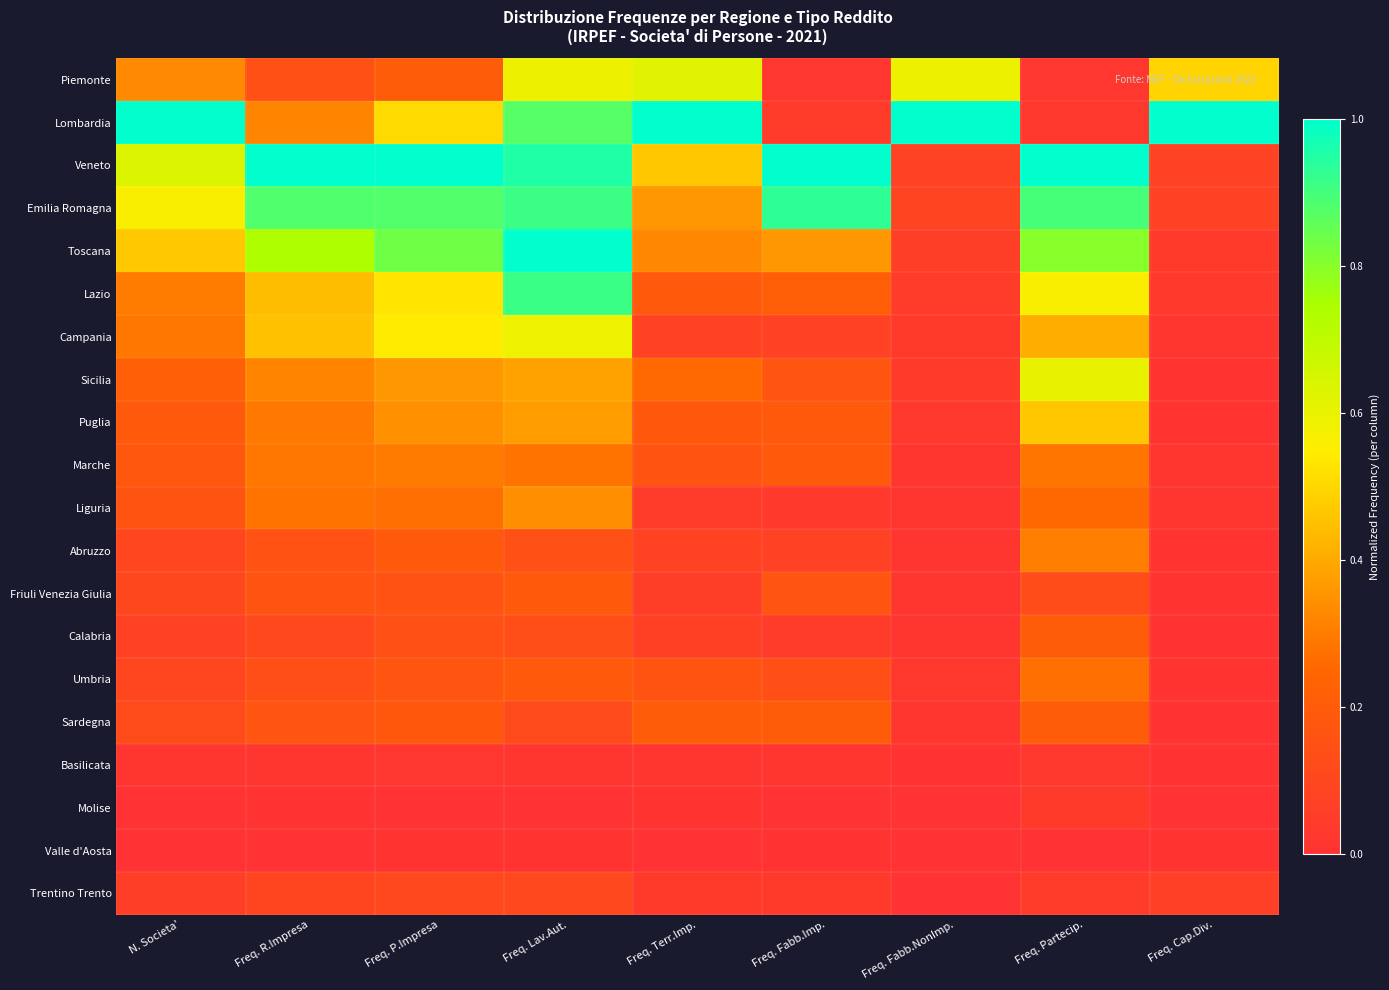

How many data points does each series have?

9